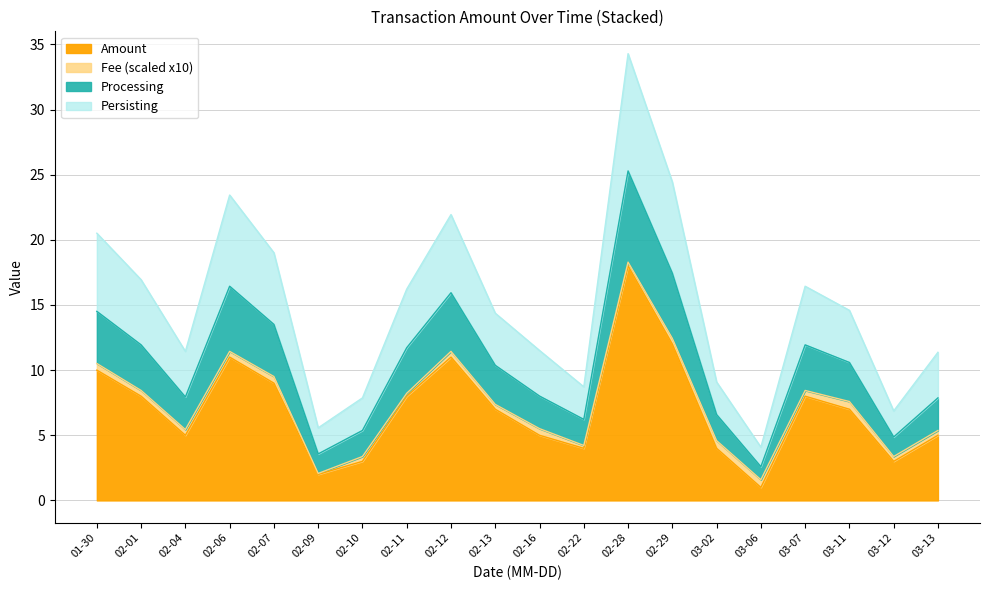

At which category is the sum across all series the highest?

02-28